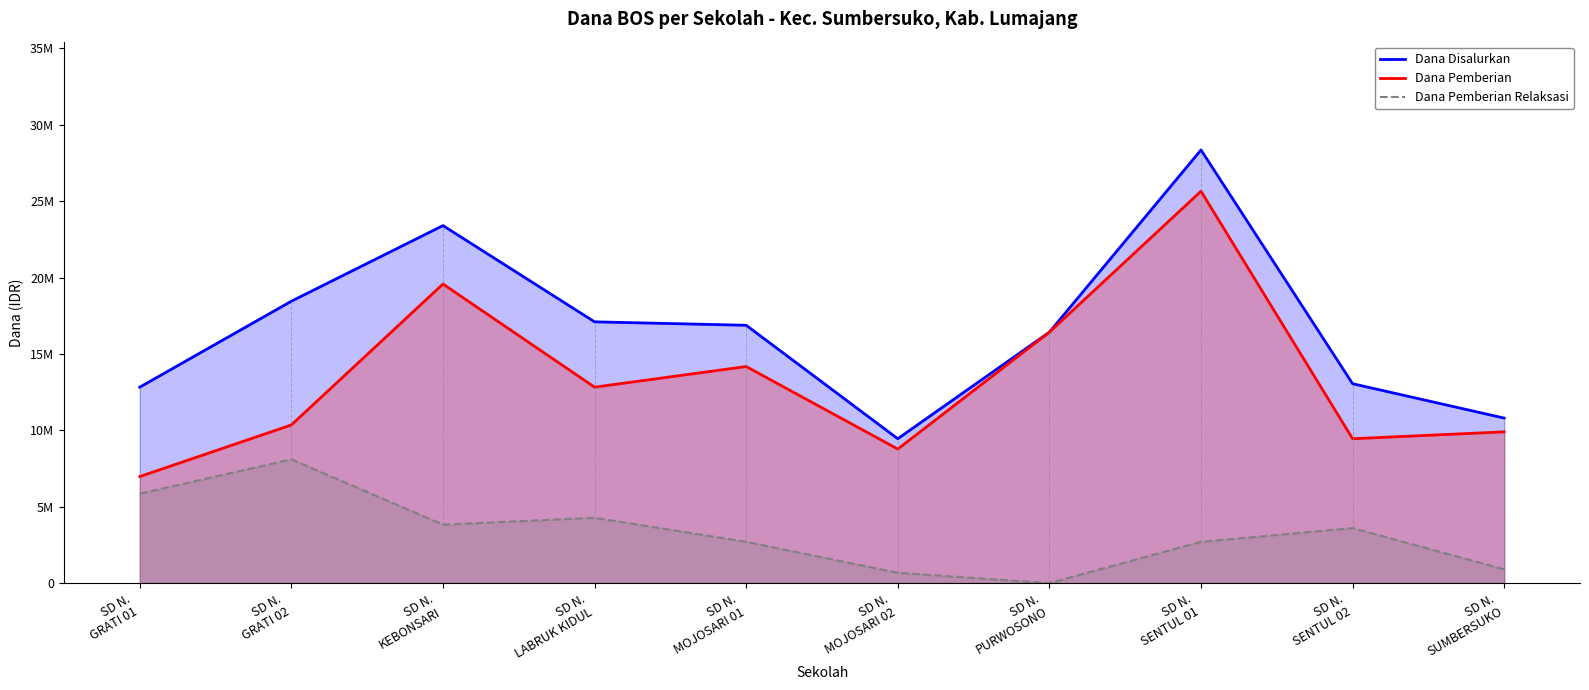

Which series has the widest spread of values?

Dana Disalurkan